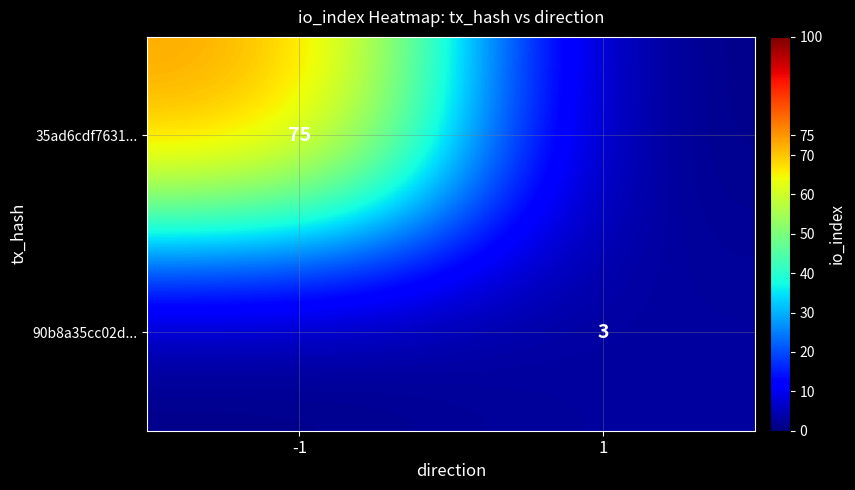

True or false: 35ad6cdf7631... has a value of 133 at -1.

False